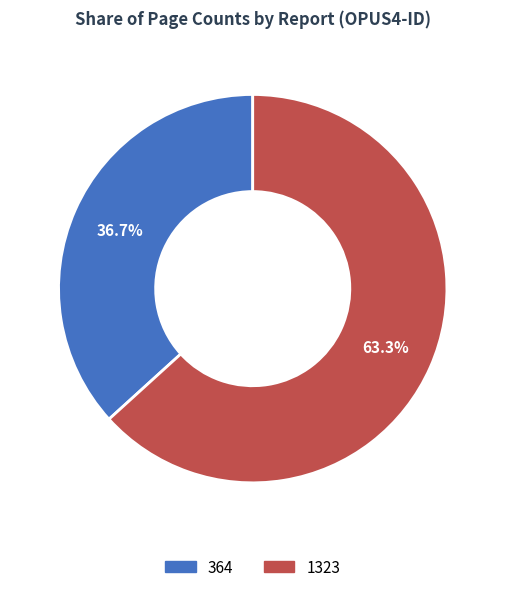

Which category has the biggest portion of the pie?

1323